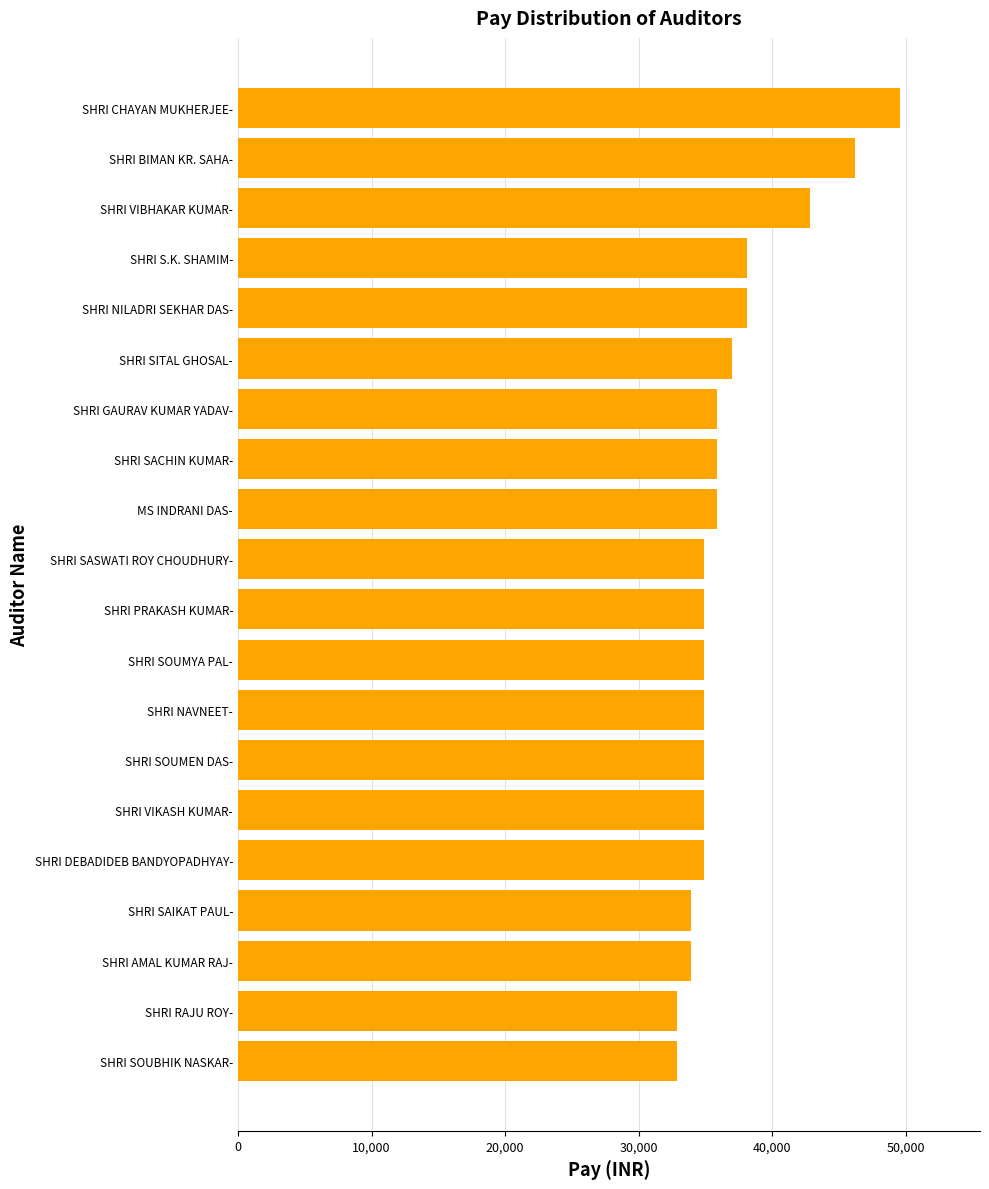

The chart shows a value of 54839 at SHRI SOUBHIK NASKAR-. True or false?

False